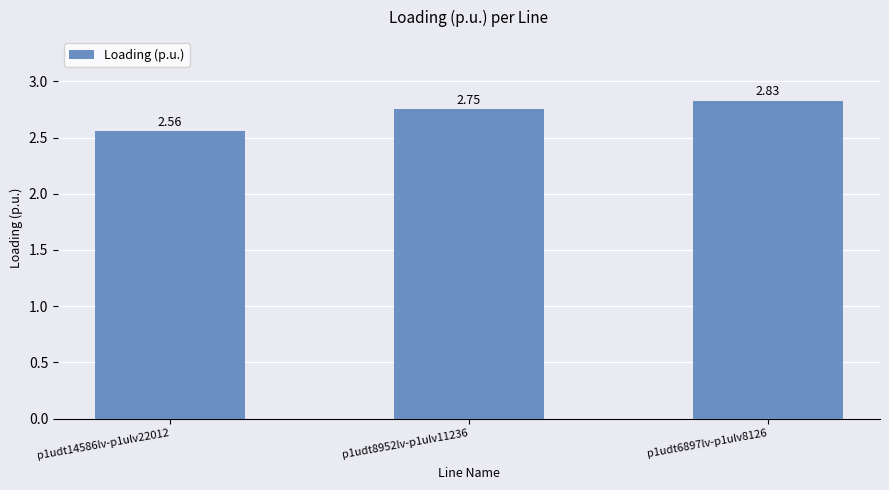

Which has a higher value, p1udt6897lv-p1ulv8126 or p1udt14586lv-p1ulv22012?

p1udt6897lv-p1ulv8126